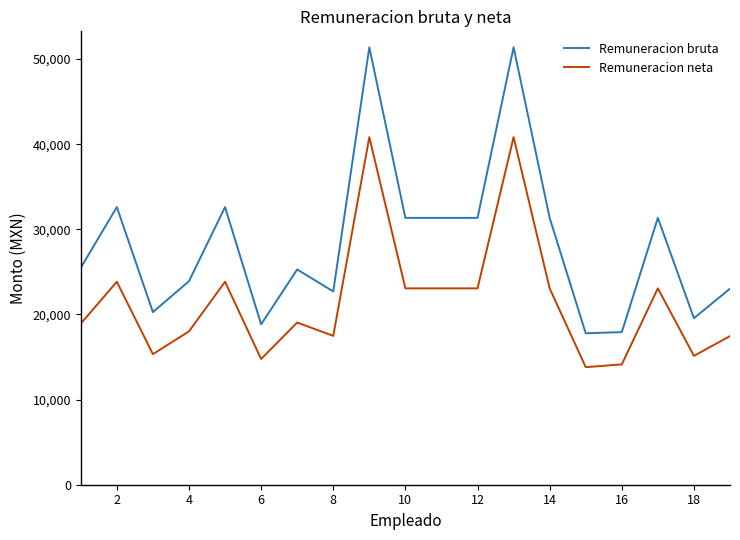

Which series has the widest spread of values?

Remuneracion bruta